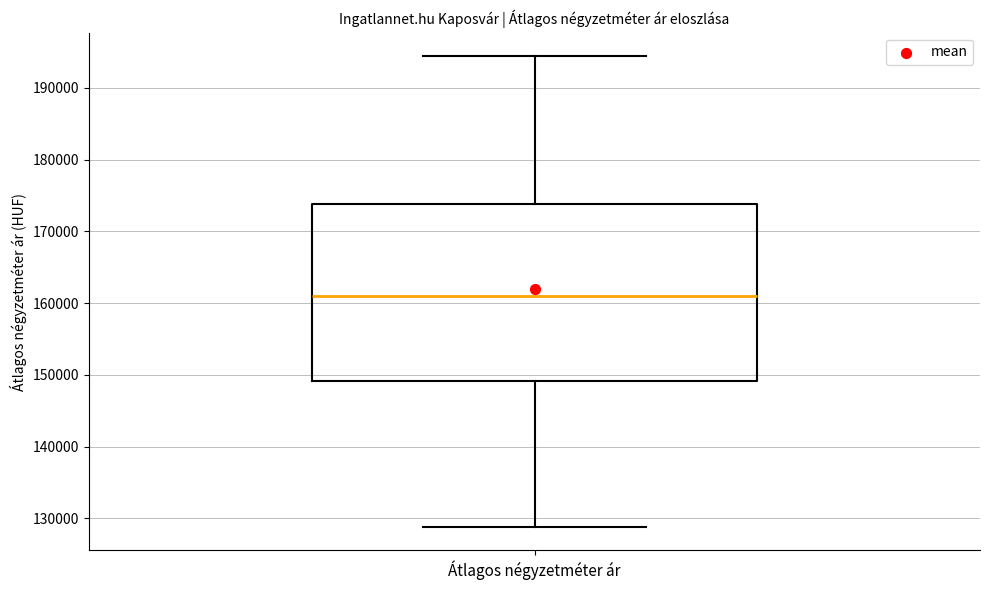

Transcribe this box plot: give where the median line is, the range the box spans, and where the two whiskers end, as read against the y-axis. The values are not printed on the chart, so give them approximately, as read against the axis.

median 161000, box 149000 to 174000, whiskers 129000 to 194000